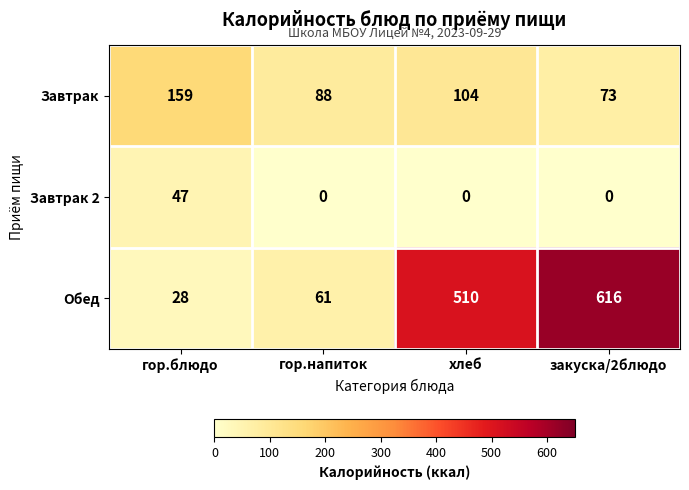

Count the number of categories in the chart.

4